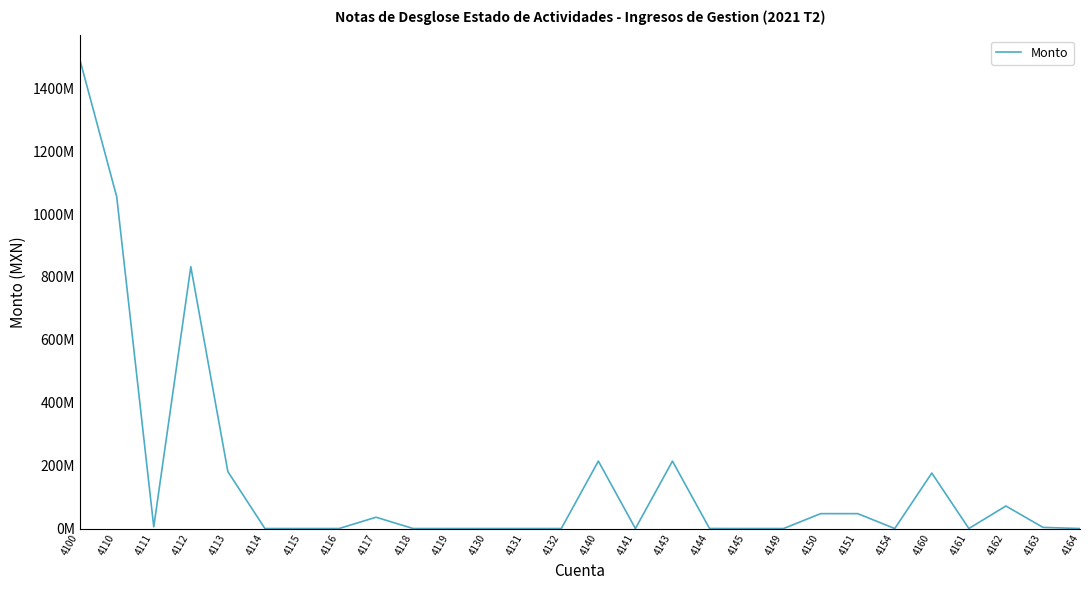

What is the sum of the values at 4160 and 4132?

176392191.4